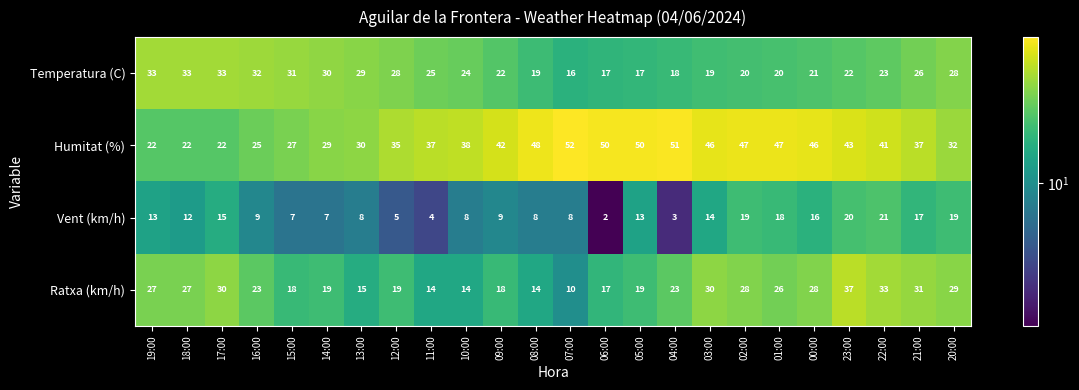

How many categories are shown in the chart?

24